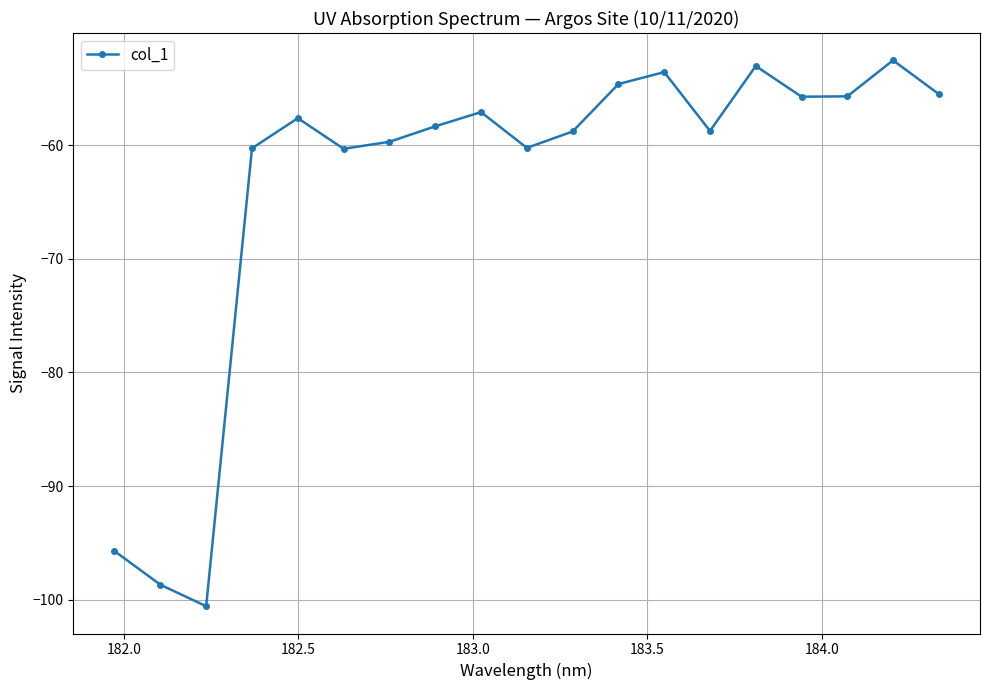

How many categories are shown in the chart?

19